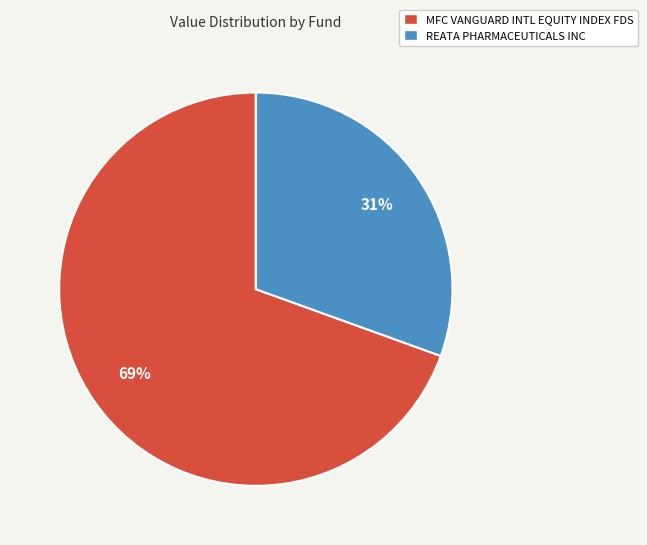

Is it true that REATA PHARMACEUTICALS INC is 39% of the pie?

False